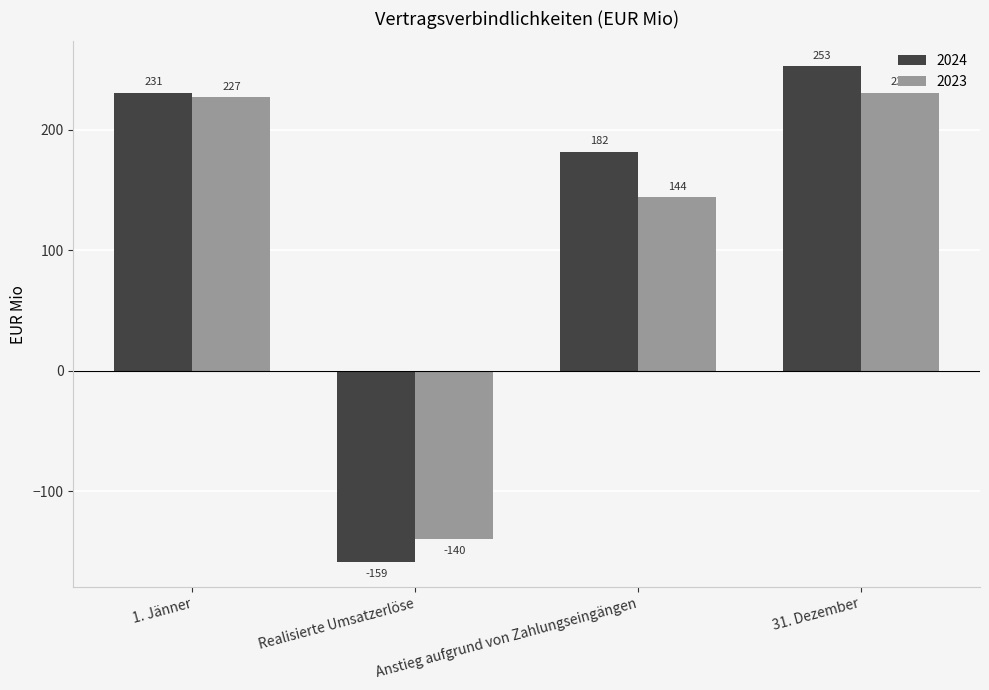

Rank the categories by 2024 value from highest to lowest.

31. Dezember, 1. Jänner, Anstieg aufgrund von Zahlungseingängen, Realisierte Umsatzerlöse